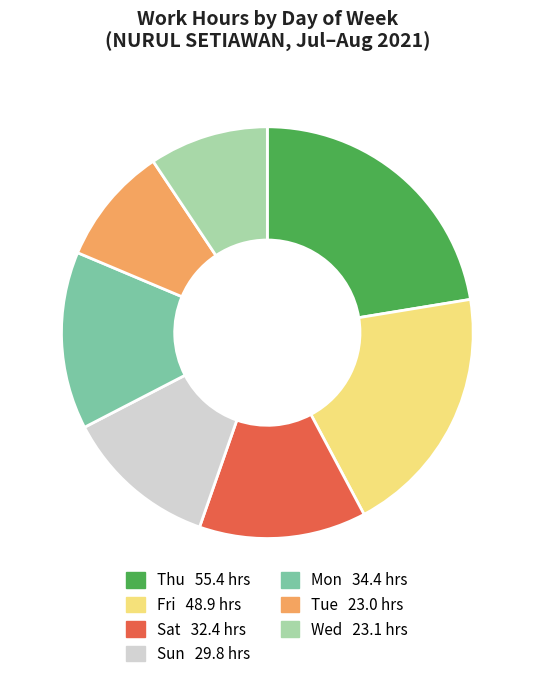

Is there any slice that represents more than half of the pie?

No